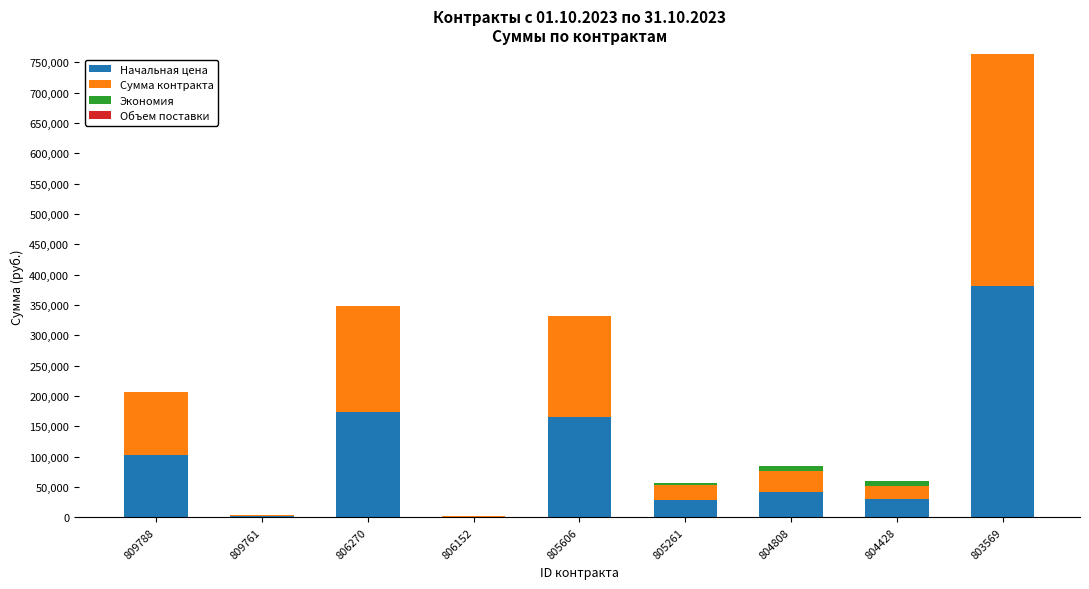

At which label does Начальная цена reach its peak?

803569